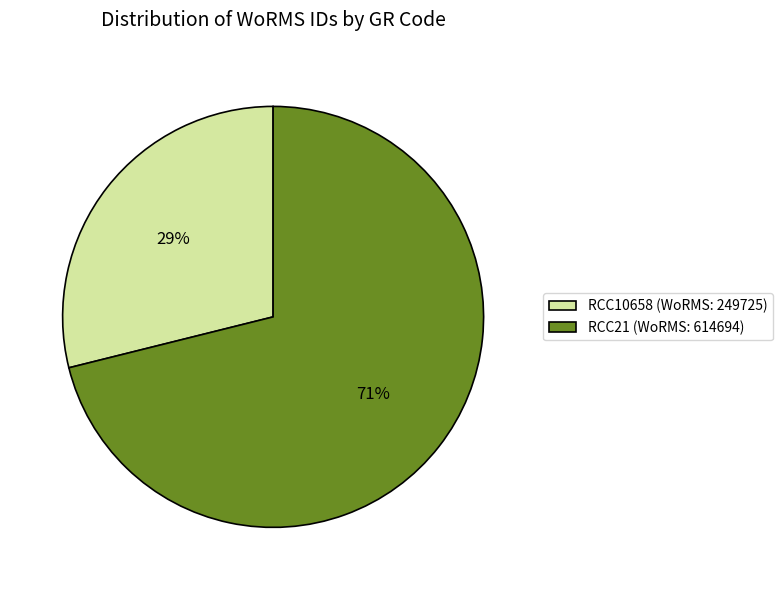

What percentage is the RCC10658 slice, to the nearest percent?

29%